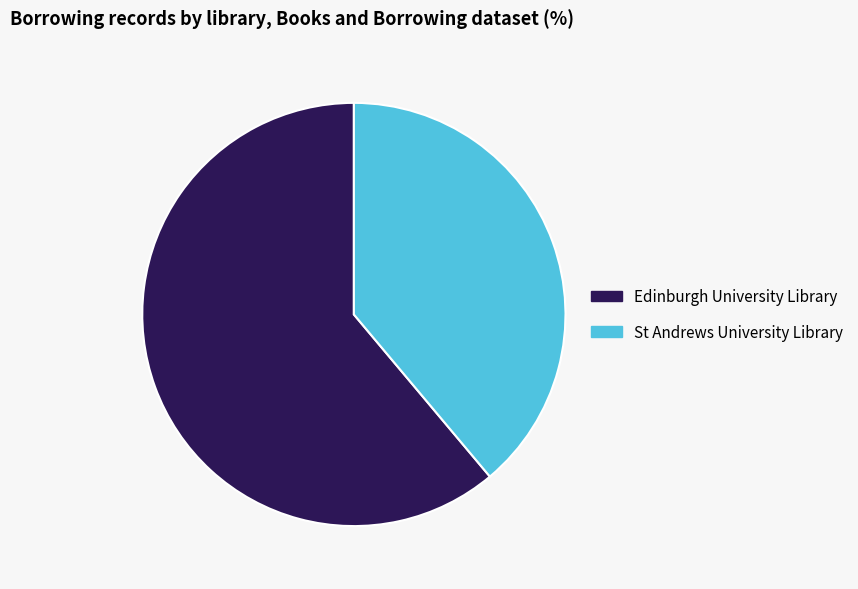

Does any single category account for the majority?

Yes